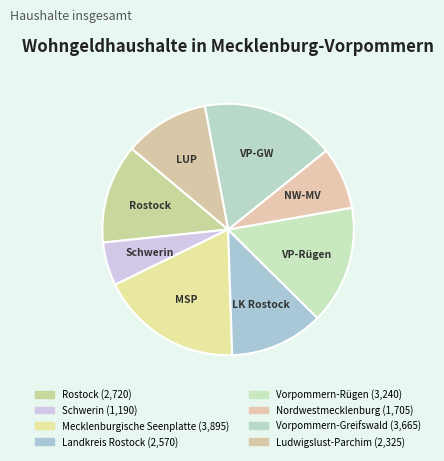

How many slices are in this pie chart?

8